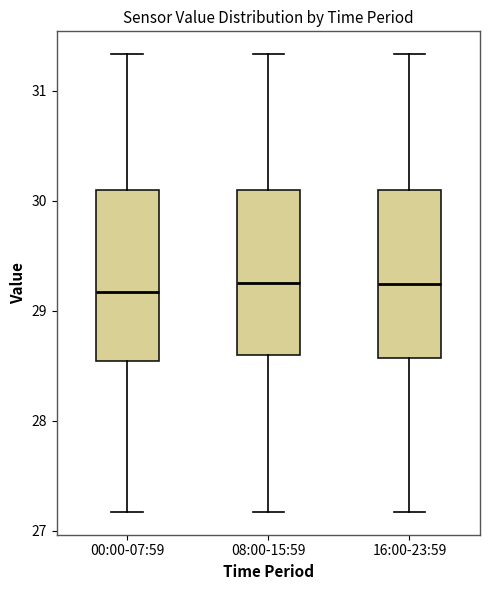

Where is the upper edge of the box for 08:00-15:59 on the y-axis? The values are not printed on the chart, so give them approximately, as read against the axis.

30.1